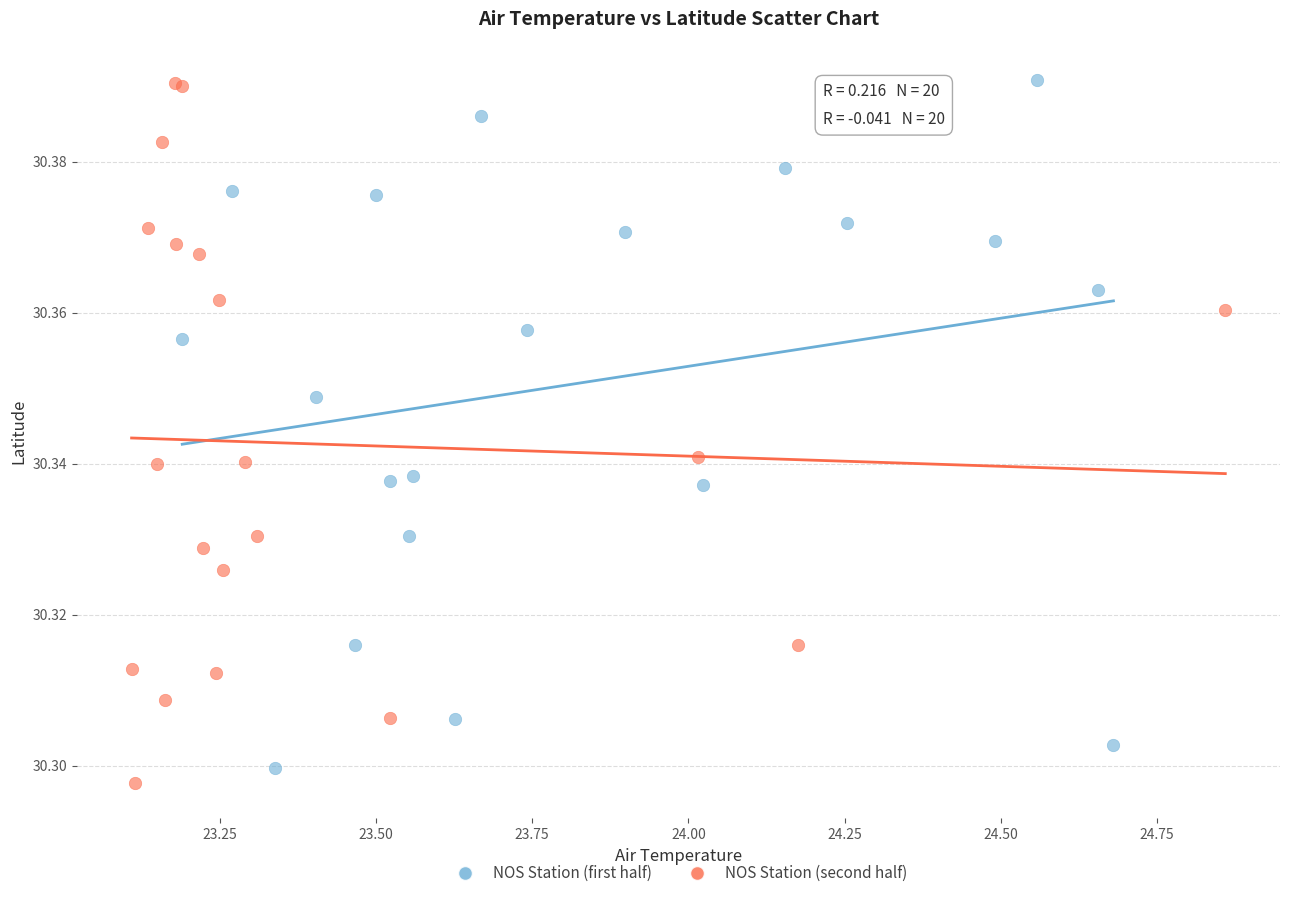

Which series contains the lowest Y value?

NOS Station (second half)